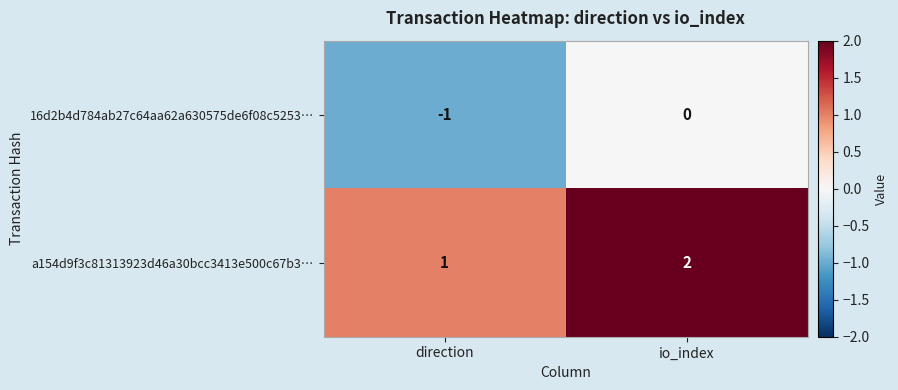

How many categories are shown in the chart?

2